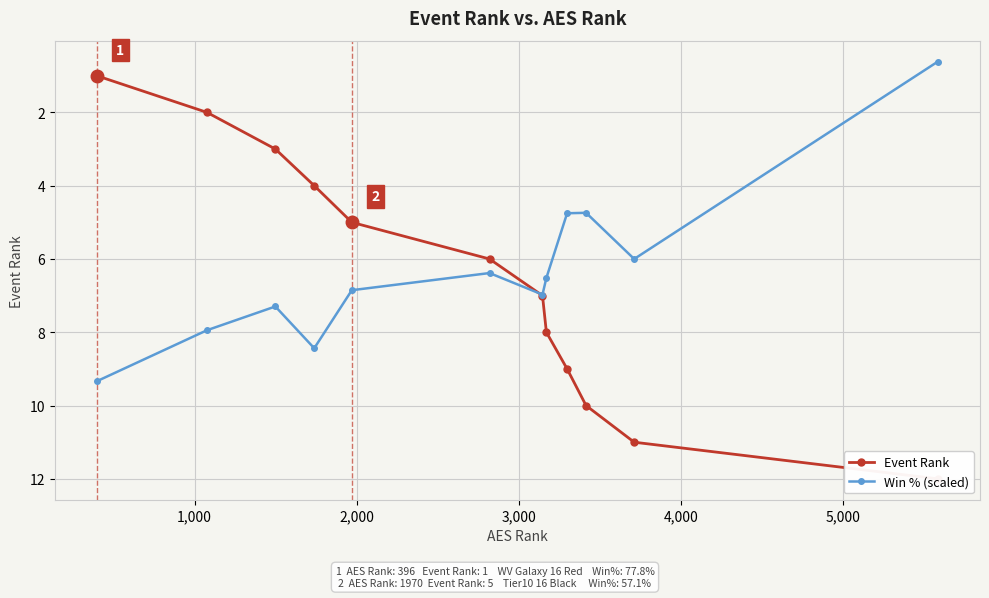

In Win % (scaled), how many points are lower than both neighbors (excluding endpoints)?

3